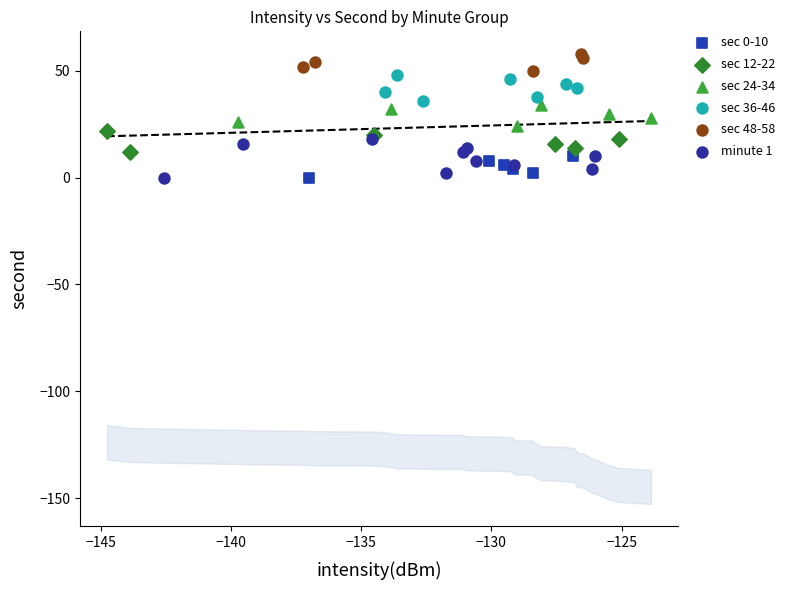

Which series has the widest spread of Y values?

minute 1